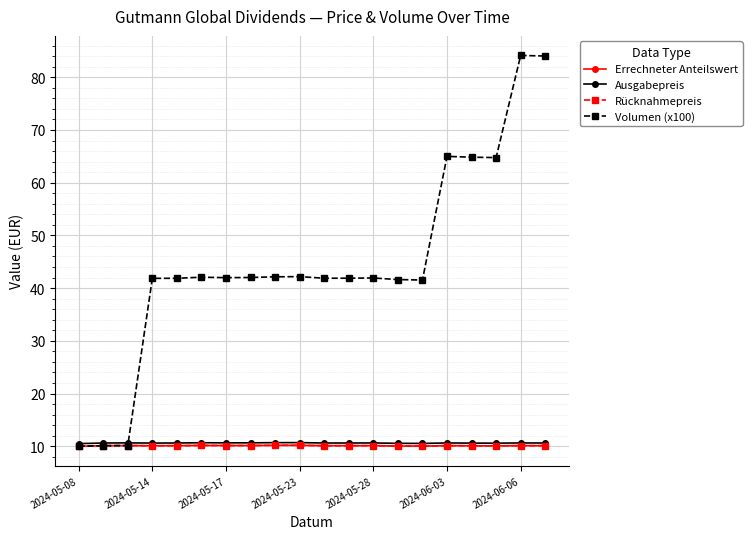

True or false: Volumen (x100) and Rücknahmepreis cross at least once.

False